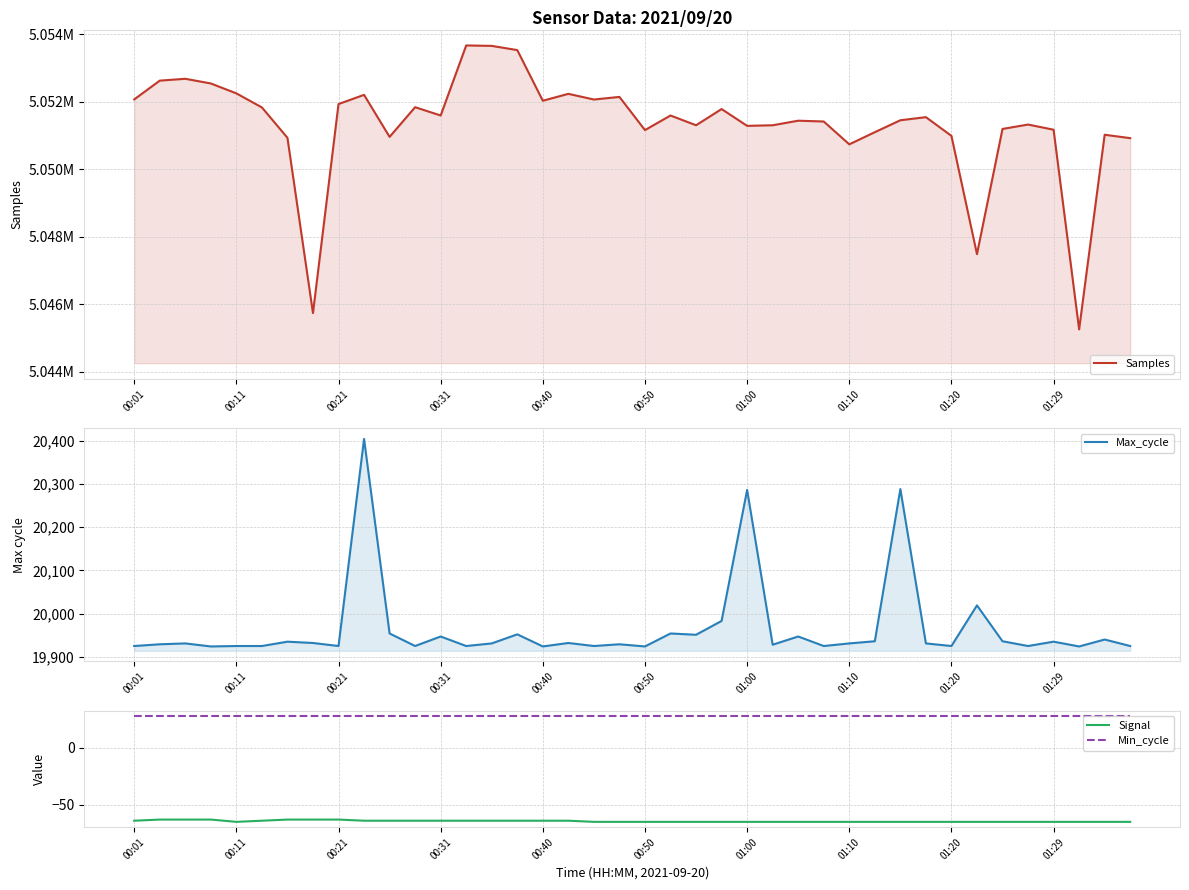

Which series has the largest total across all categories?

Samples